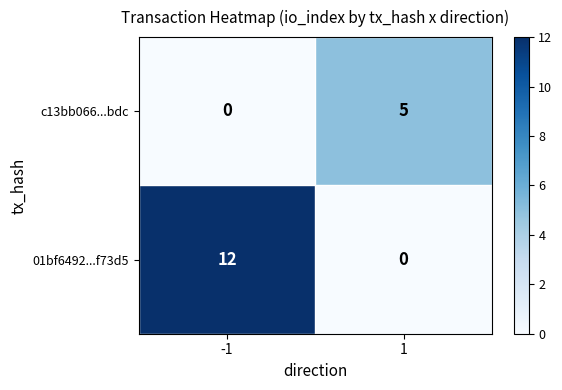

What is the difference between the highest and lowest values at 1?

5